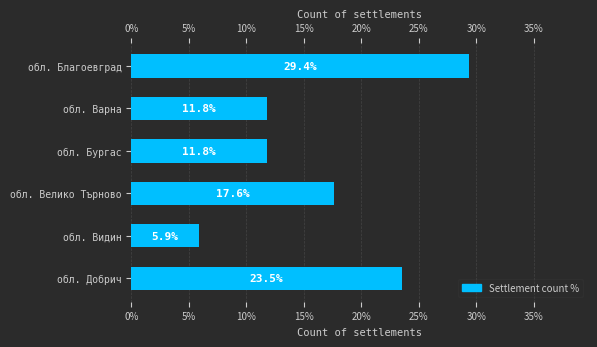

Is it true that the value at обл. Бургас is 18.7?

False